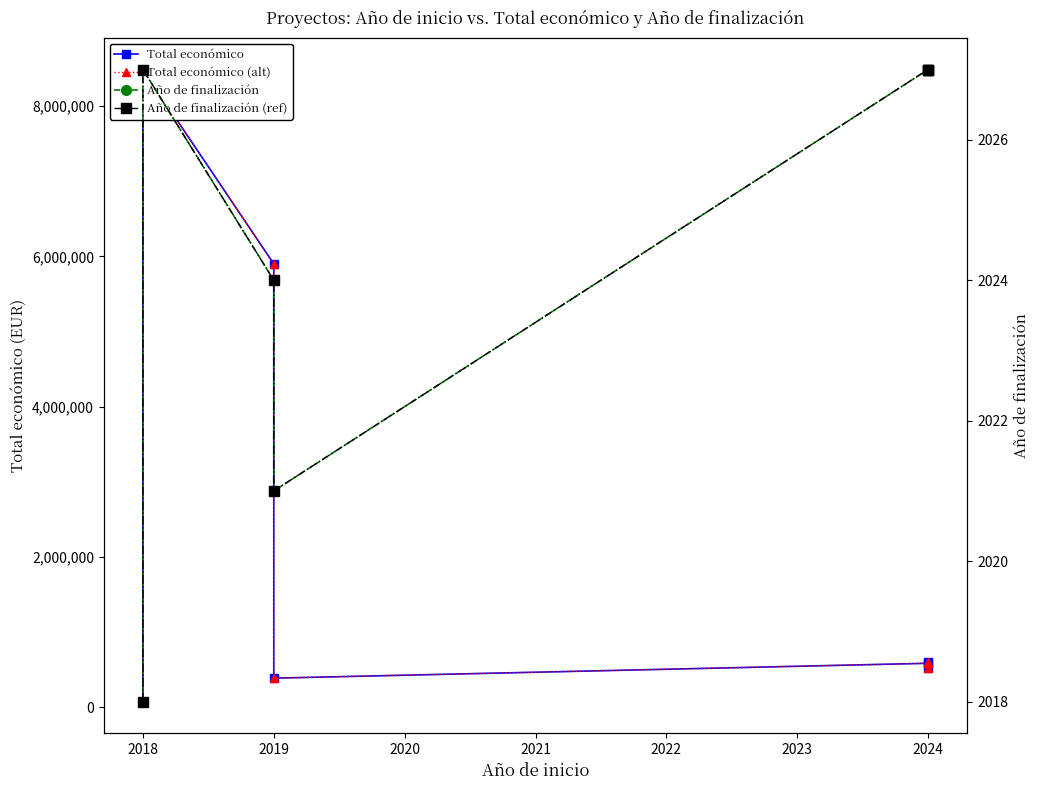

Where does the Total económico series first go above 585460?

2018